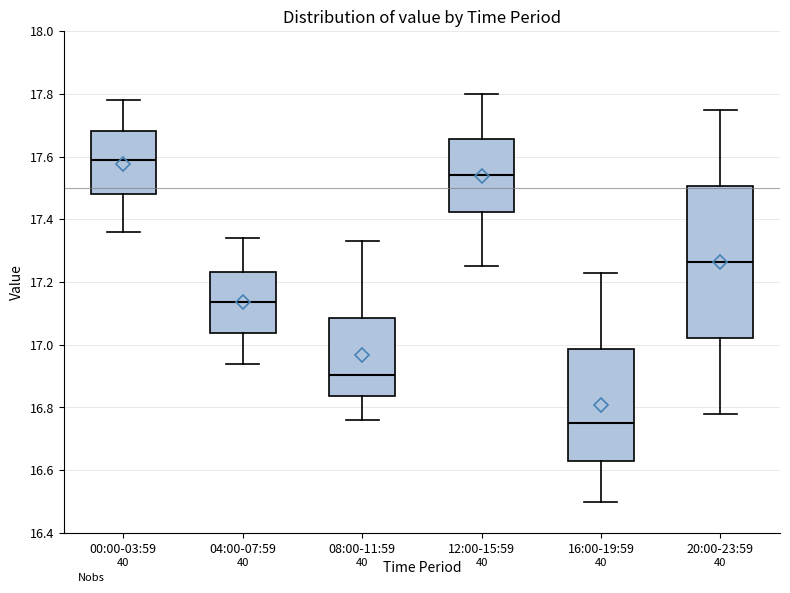

Reading left to right, transcribe this box plot: for each box, give where its median line is, the range the box spans, and where its two whiskers end, as read against the y-axis. The values are not printed on the chart, so give them approximately, as read against the axis.

00:00-03:59: median 17.60, box 17.48 to 17.68, whiskers 17.36 to 17.78
04:00-07:59: median 17.14, box 17.04 to 17.24, whiskers 16.94 to 17.34
08:00-11:59: median 16.90, box 16.84 to 17.08, whiskers 16.76 to 17.34
12:00-15:59: median 17.54, box 17.42 to 17.66, whiskers 17.26 to 17.80
16:00-19:59: median 16.76, box 16.64 to 16.98, whiskers 16.50 to 17.24
20:00-23:59: median 17.26, box 17.02 to 17.50, whiskers 16.78 to 17.76